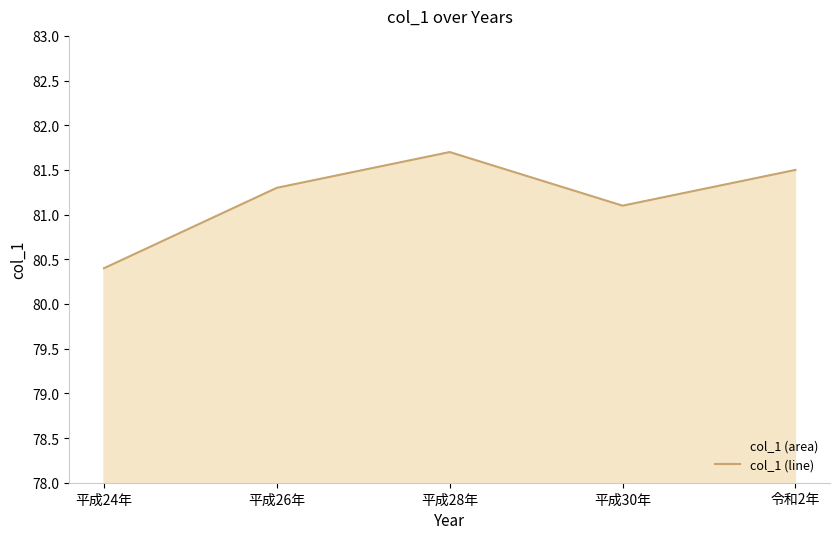

True or false: the data has more than 0 interior local peaks.

True